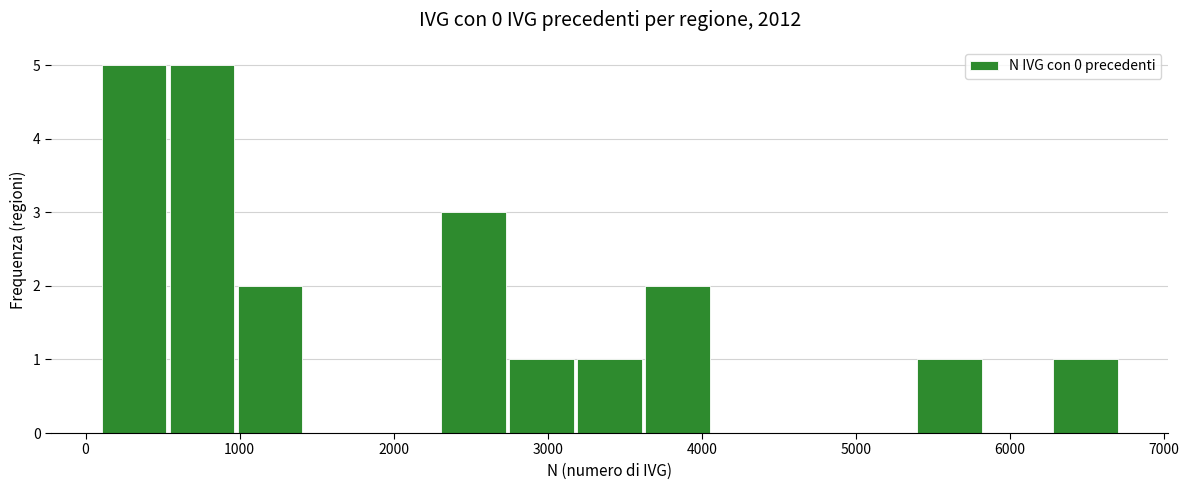

Reading left to right, transcribe this chart: for each bar, give the range it covers on the x-axis and its height. Neither the bar edges nor the heights are printed on the chart, so give them approximately, as read against the axes.

100 to 500: 5
500 to 1000: 5
1000 to 1400: 2
1400 to 1900: 0
1900 to 2300: 0
2300 to 2800: 3
2800 to 3200: 1
3200 to 3600: 1
3600 to 4100: 2
4100 to 4500: 0
4500 to 5000: 0
5000 to 5400: 0
5400 to 5800: 1
5800 to 6300: 0
6300 to 6700: 1